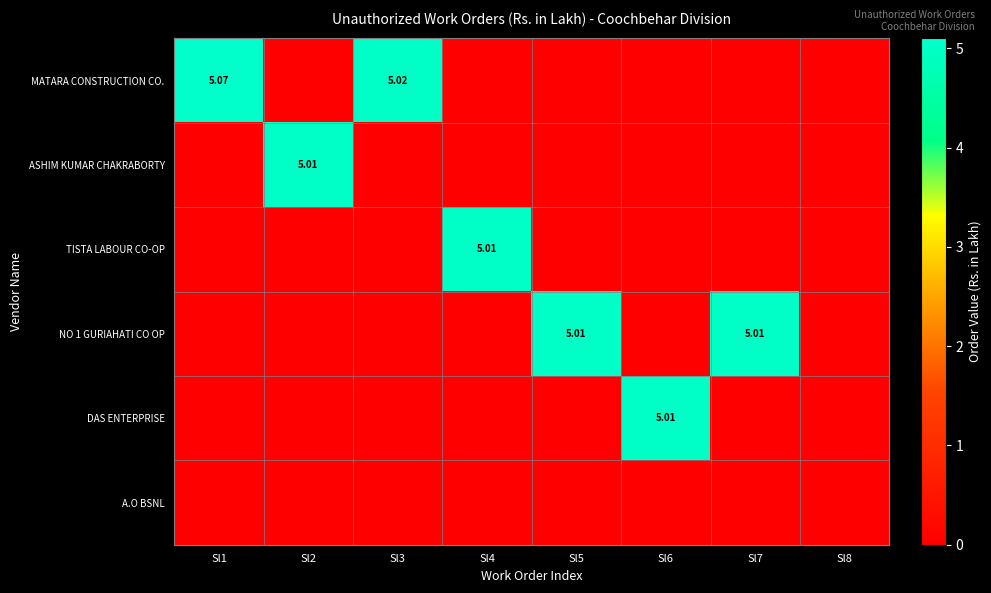

List the series in order of their peak value, highest first.

MATARA CONSTRUCTION CO., ASHIM KUMAR CHAKRABORTY, TISTA LABOUR CO-OP, NO 1 GURIAHATI CO OP, DAS ENTERPRISE, A.O BSNL